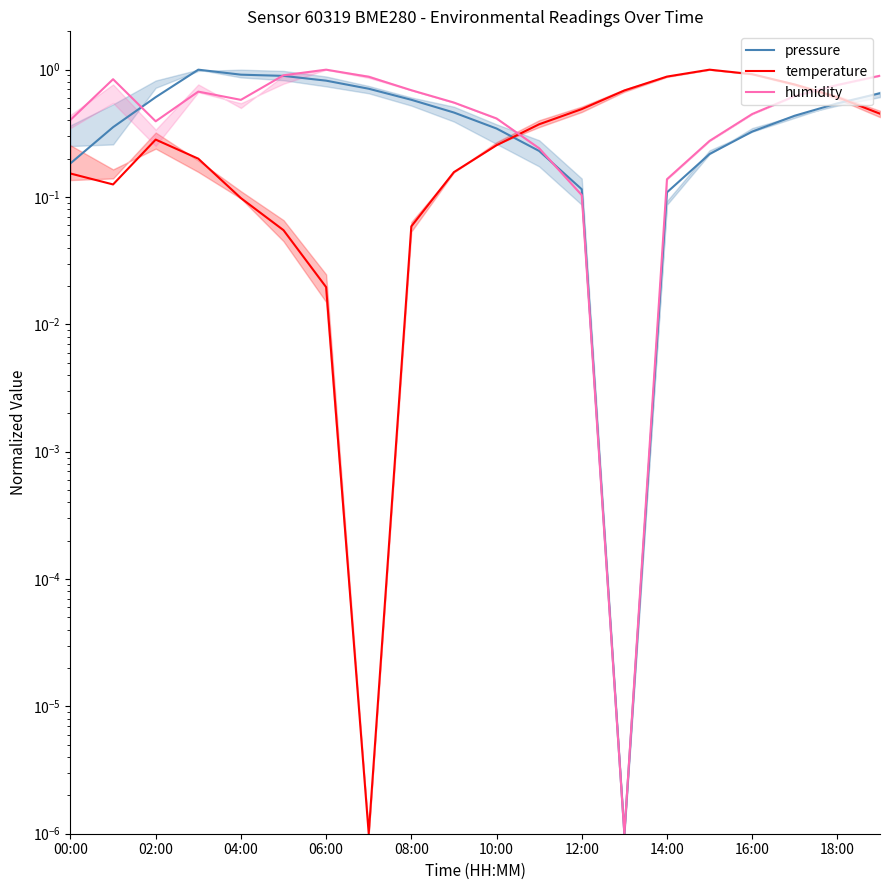

At which category is the sum across all series the highest?

19